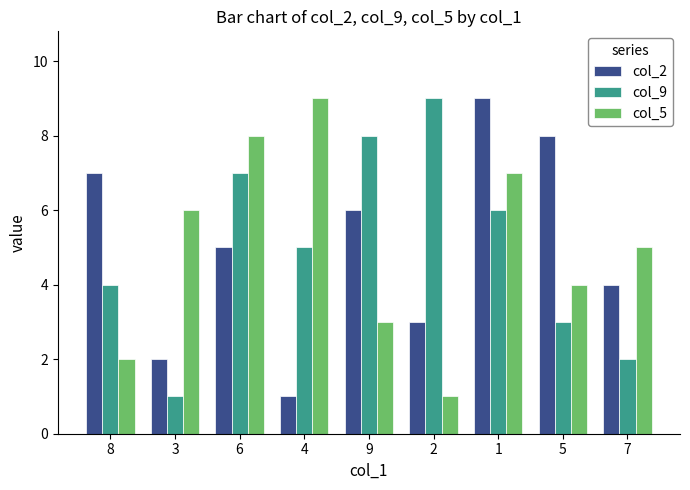

Which series changed the most between 5 and 7?

col_2